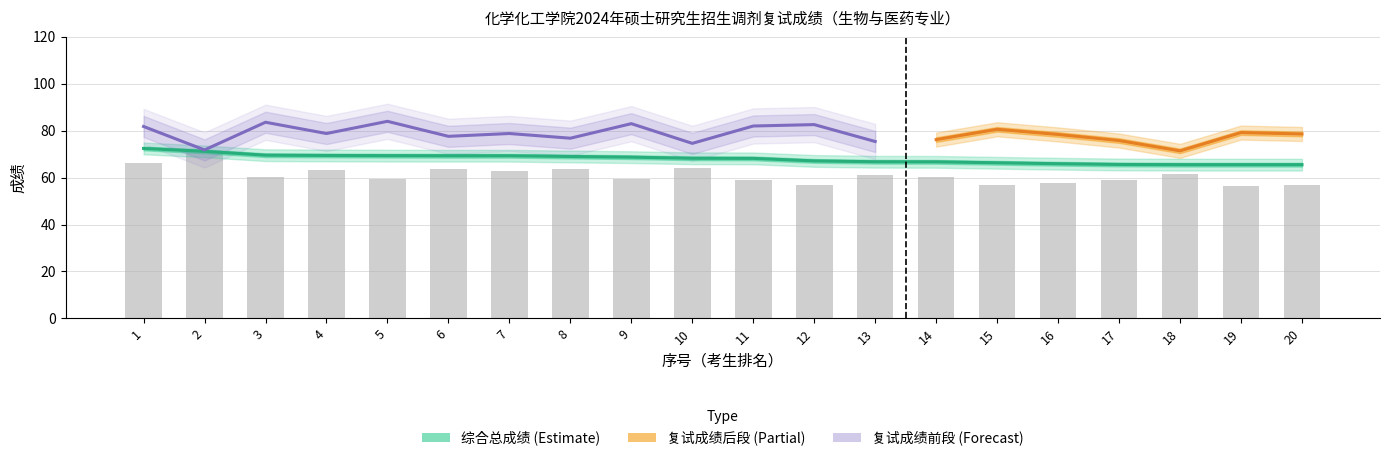

Is the value of 初试成绩 at 10 greater than the value of 综合总成绩 at 3?

No